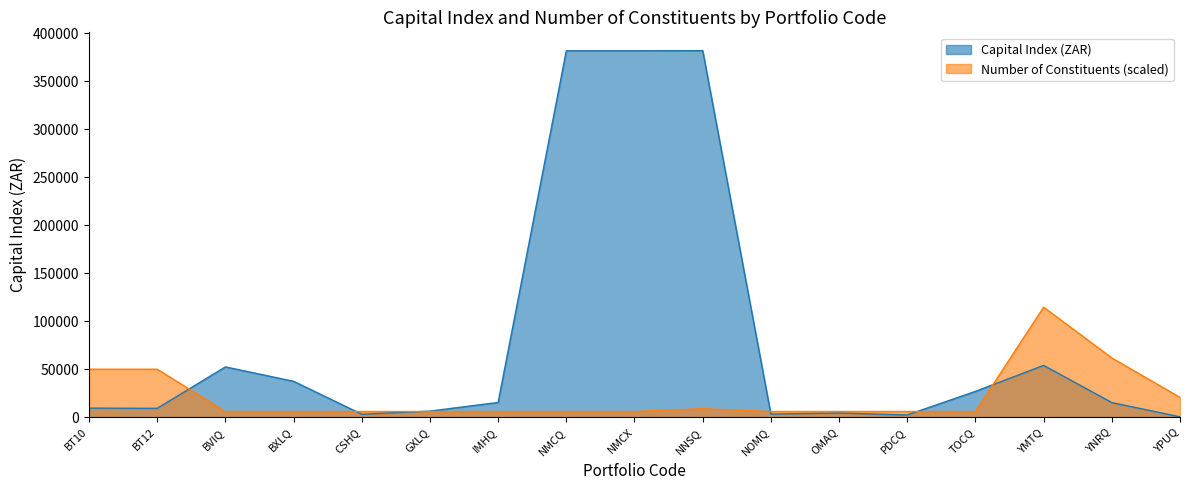

At how many categories does at least one series exceed 338242?

3